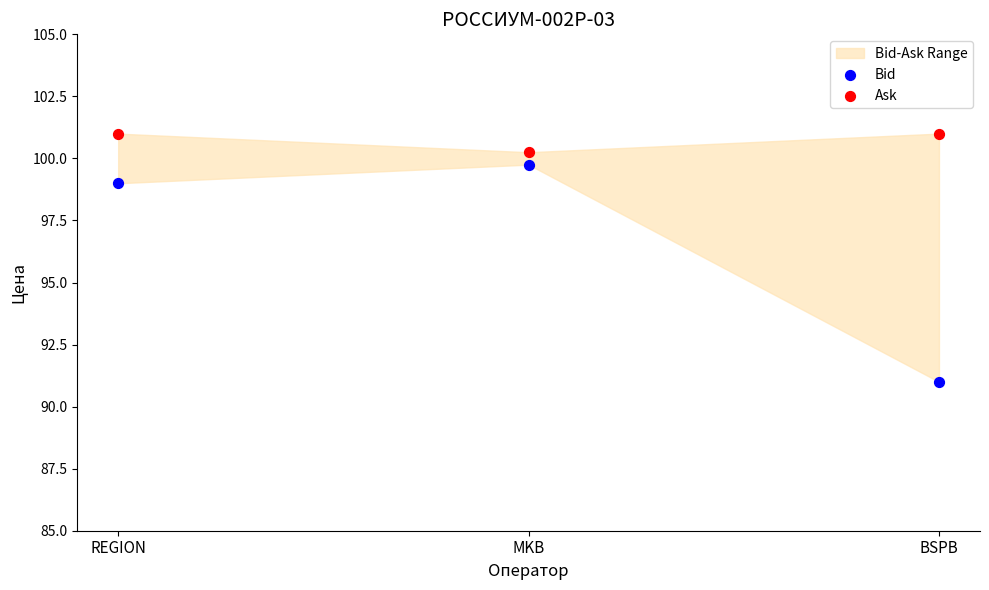

Which series contains the lowest Y value?

Bid